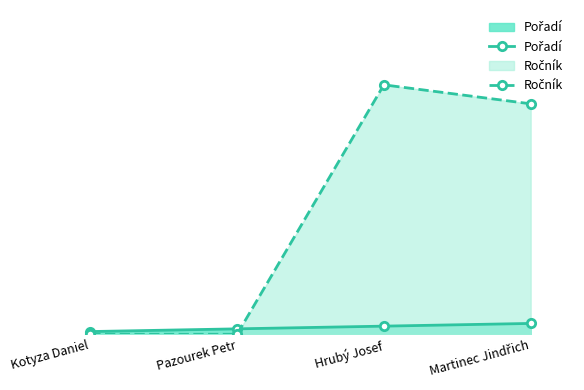

What is the average value of the Pořadí series?

2